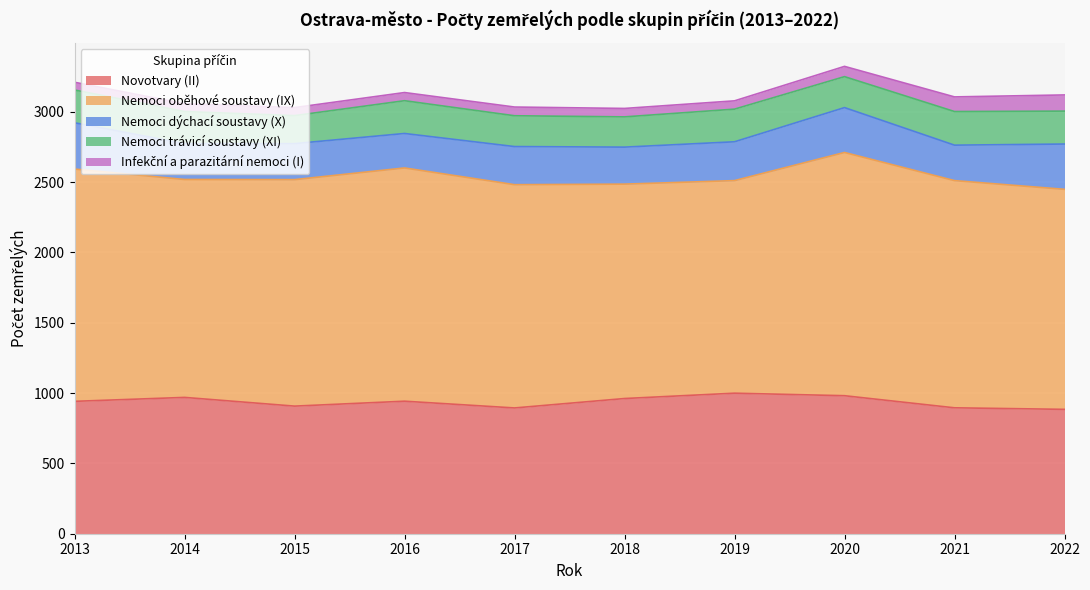

Is it true that Nemoci trávicí soustavy (XI) equals 215 at 2018?

True